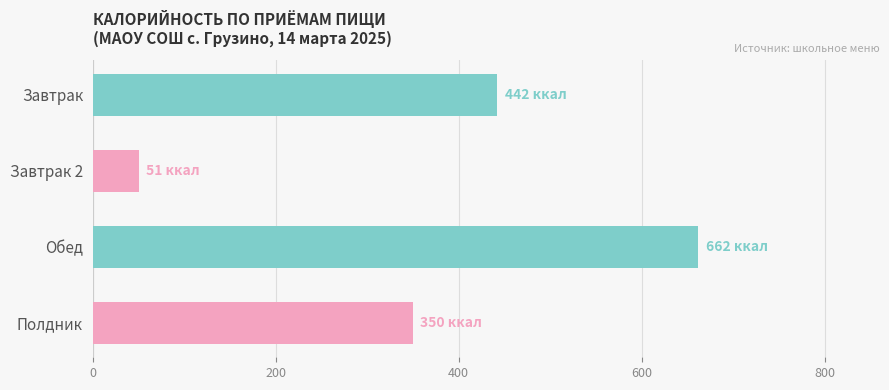

Between Завтрак 2 and Обед, which is larger?

Обед